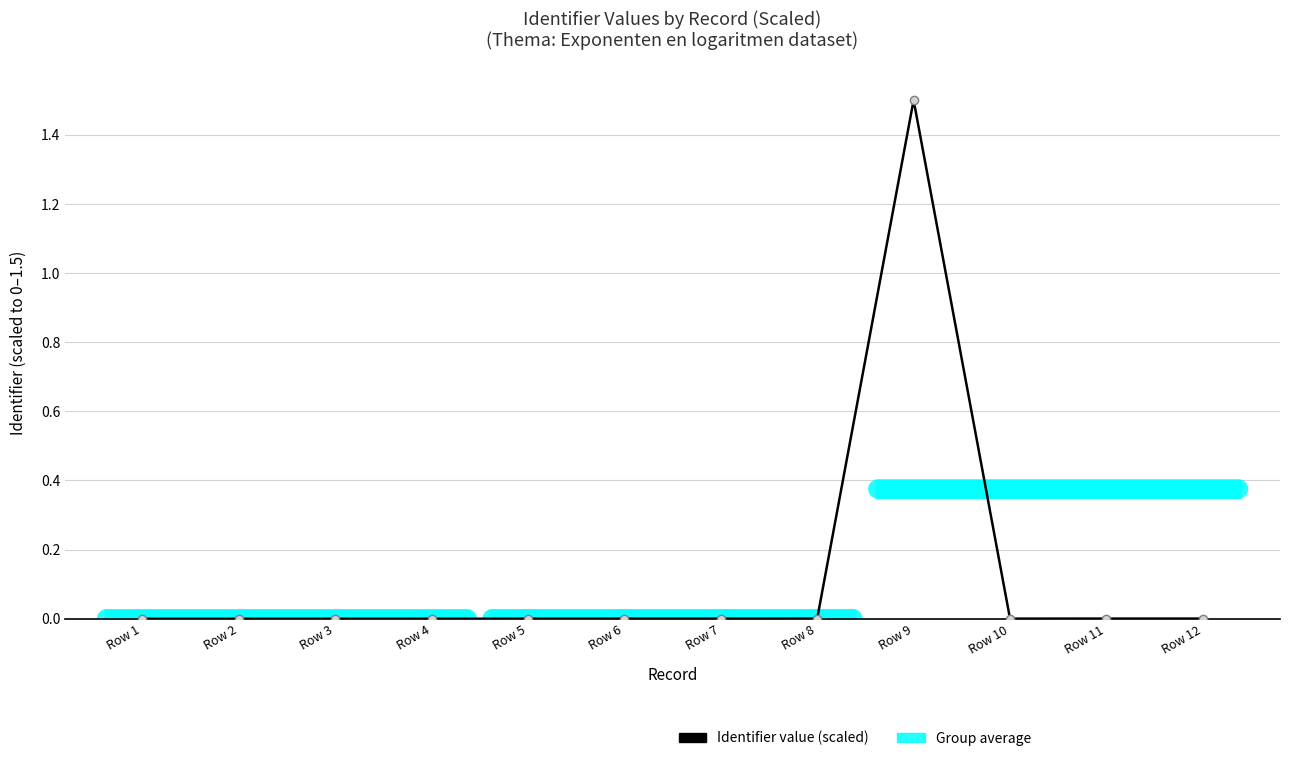

What is the difference between the maximum and minimum values?

1.5